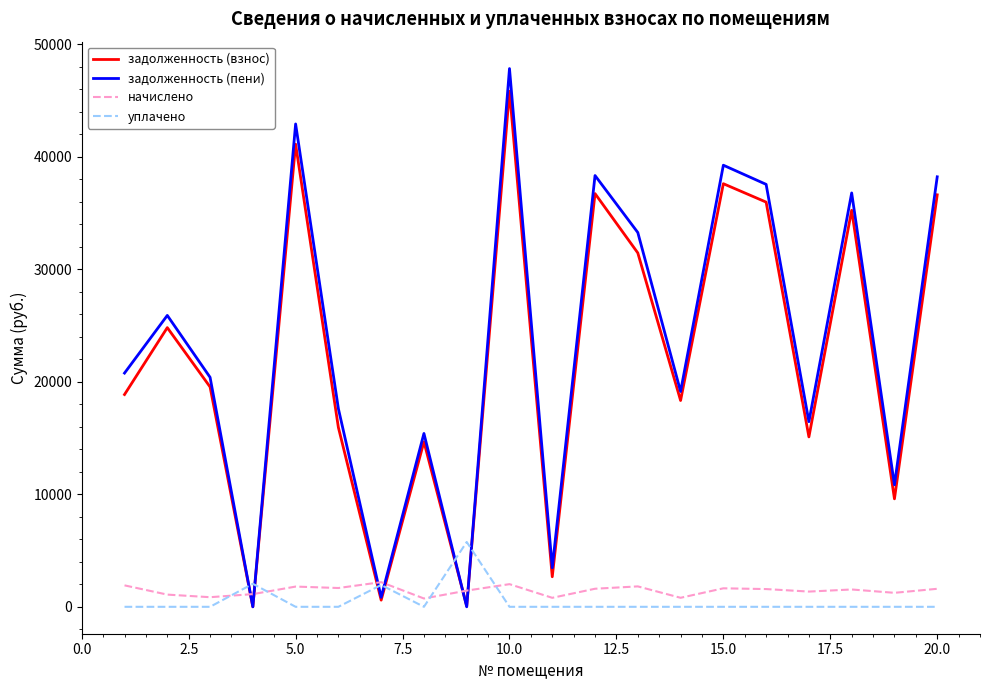

How many intersections are there between задолженность (пени) and начислено?

6